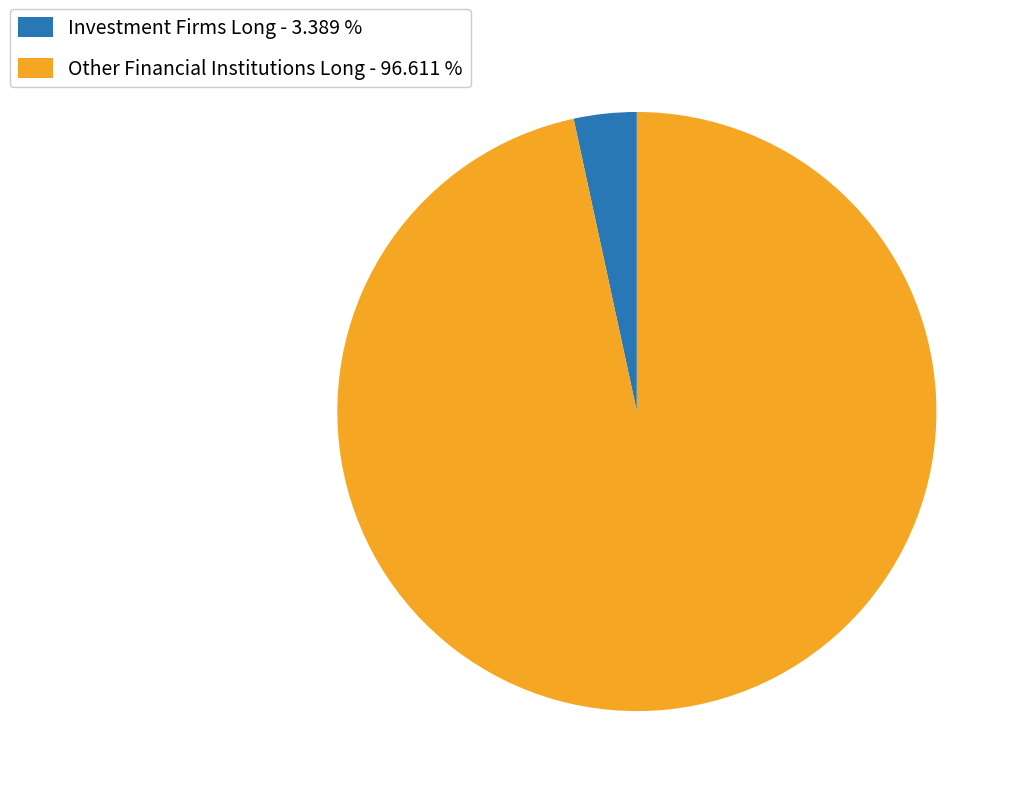

Between Investment Firms Long - 3.389 % and Other Financial Institutions Long - 96.611 %, which is larger?

Other Financial Institutions Long - 96.611 %